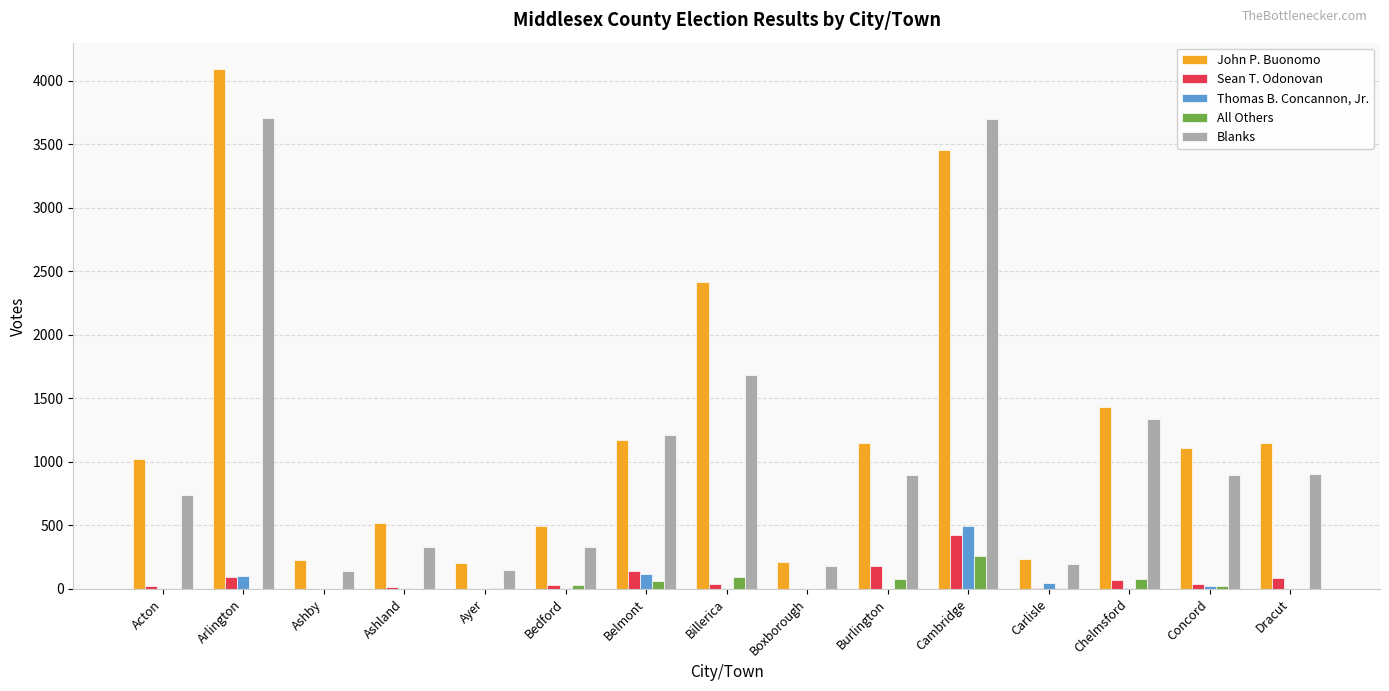

At which category does the chart reach its peak across all series?

Arlington